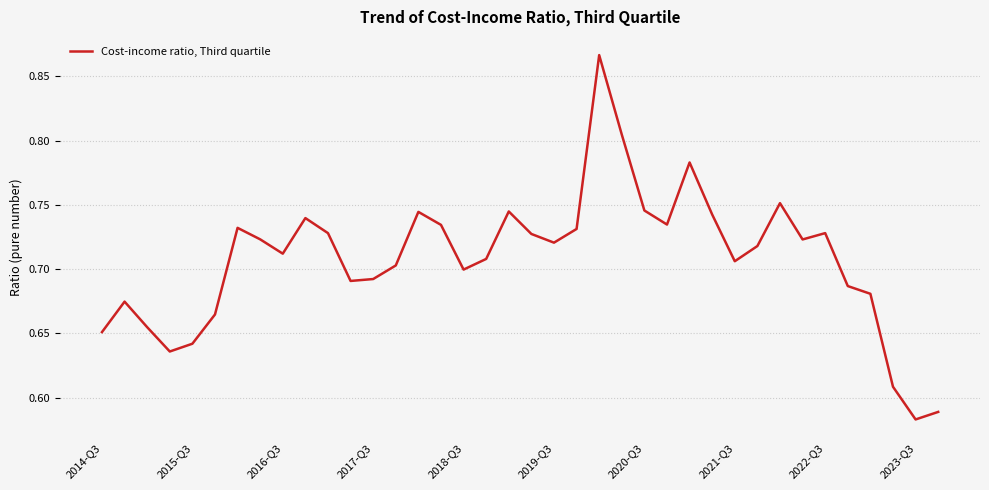

What is the difference between the maximum and minimum values?

0.3